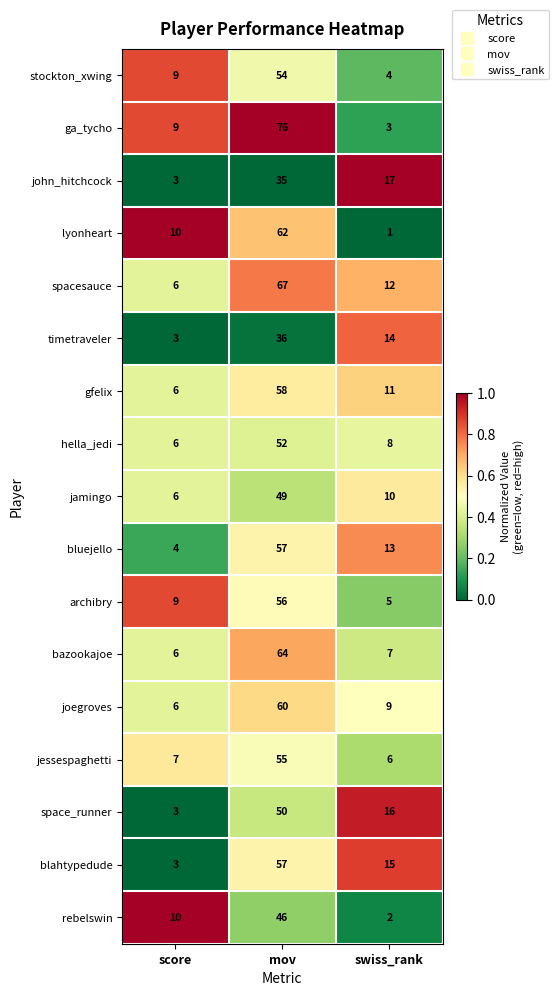

What is the total value across all series at score?

106